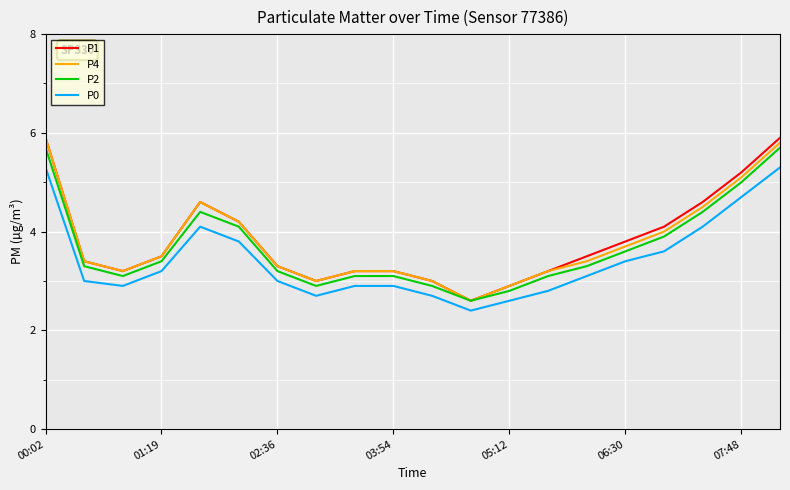

What is the greatest value displayed?

5.9